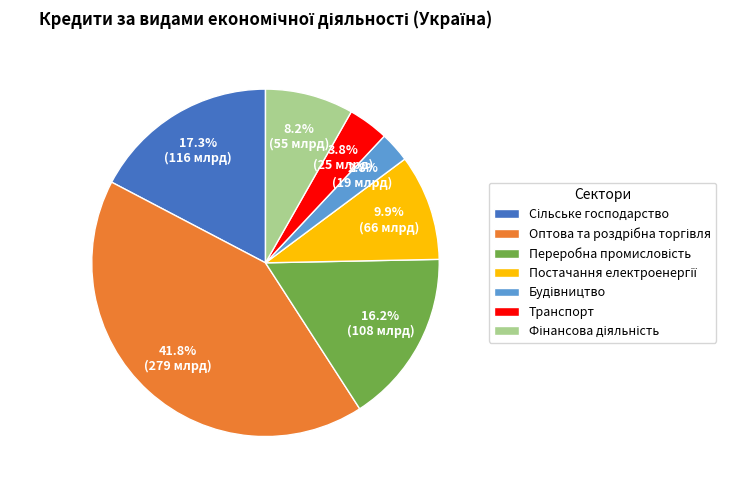

Does Транспорт account for over 50% of the chart?

No